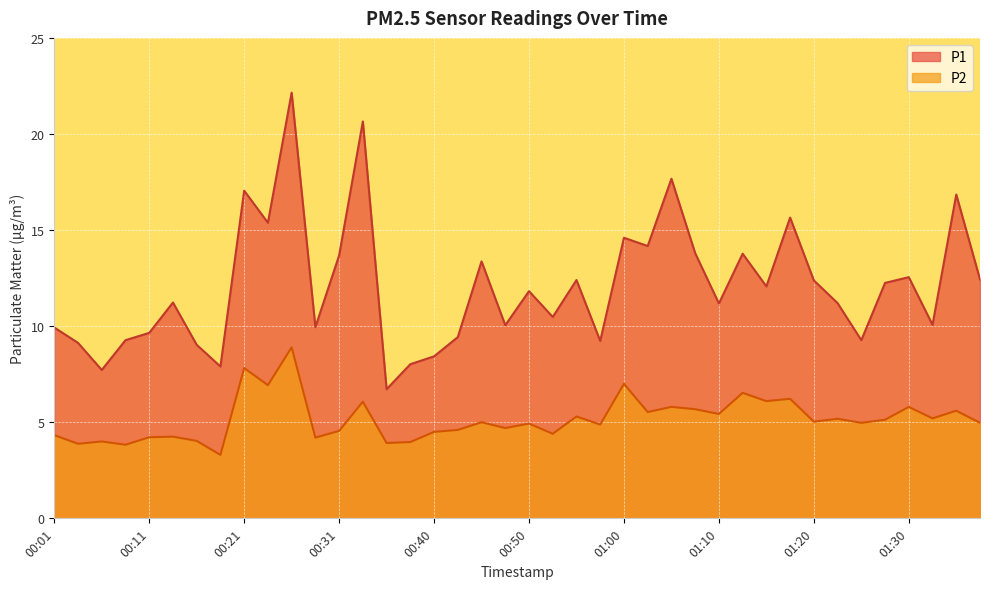

Is the value of P2 at 00:53 greater than the value of P1 at 00:48?

No